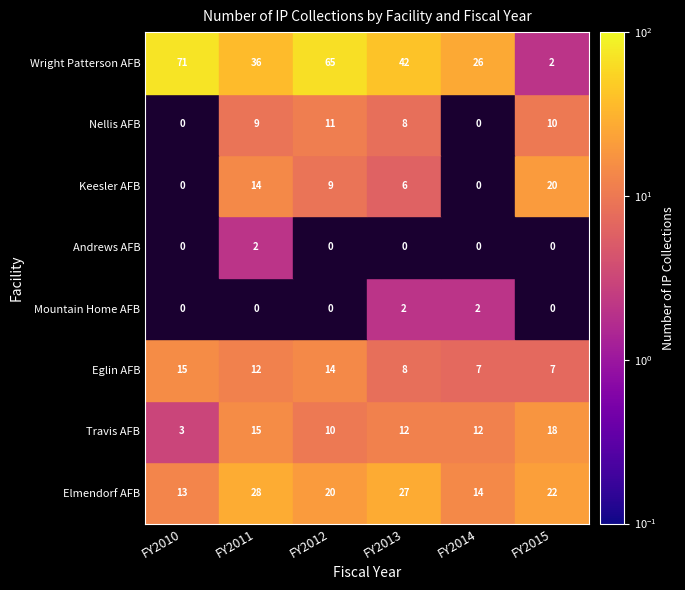

At how many categories does at least one series exceed 34?

4